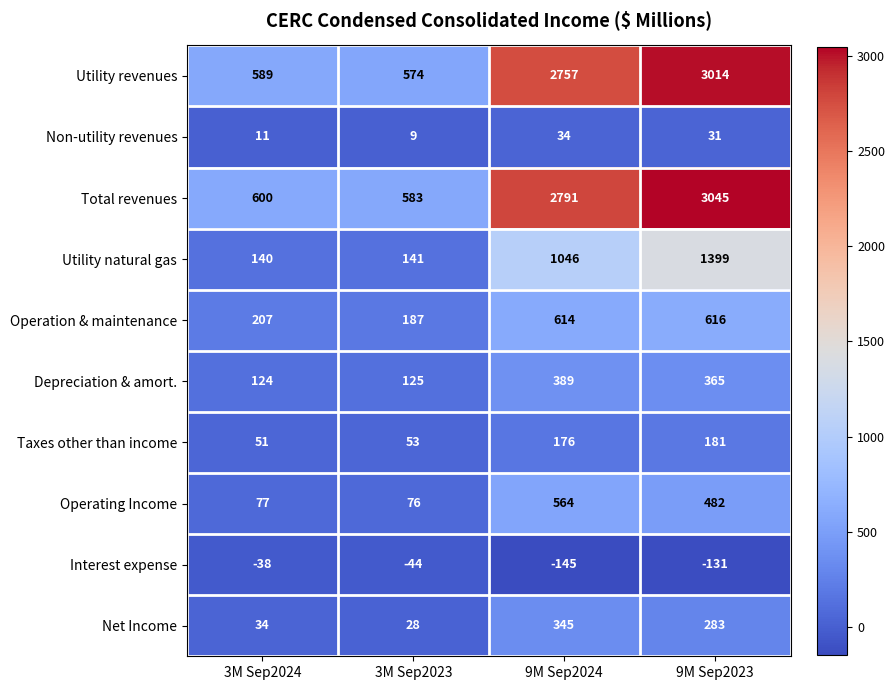

The value of Operating Income at 9M Sep2023 is 482. True or false?

True